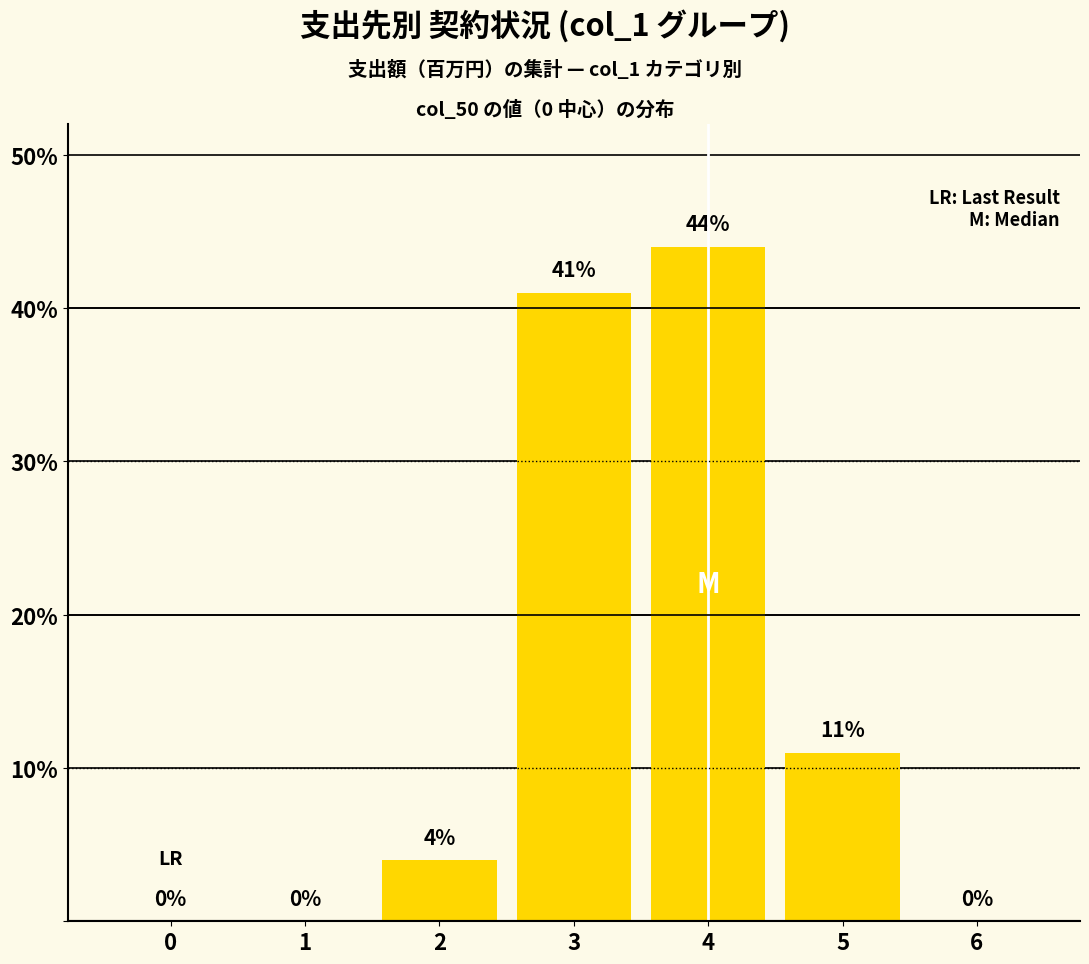

At which label is the value closest to 22?

5